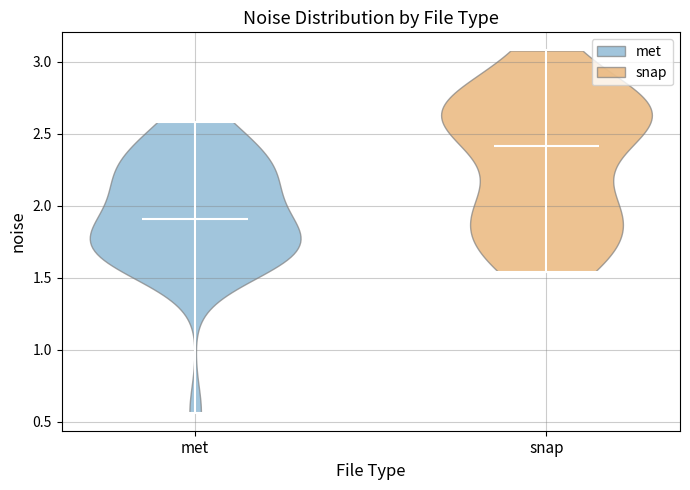

Which violin has the highest median line?

snap